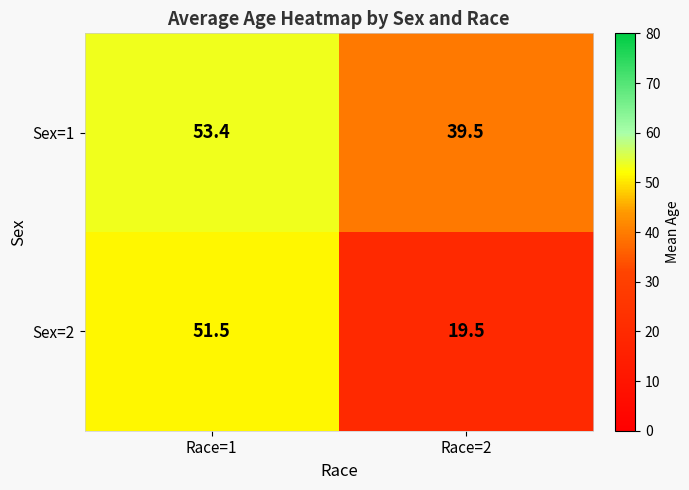

How many distinct data groups are displayed?

2